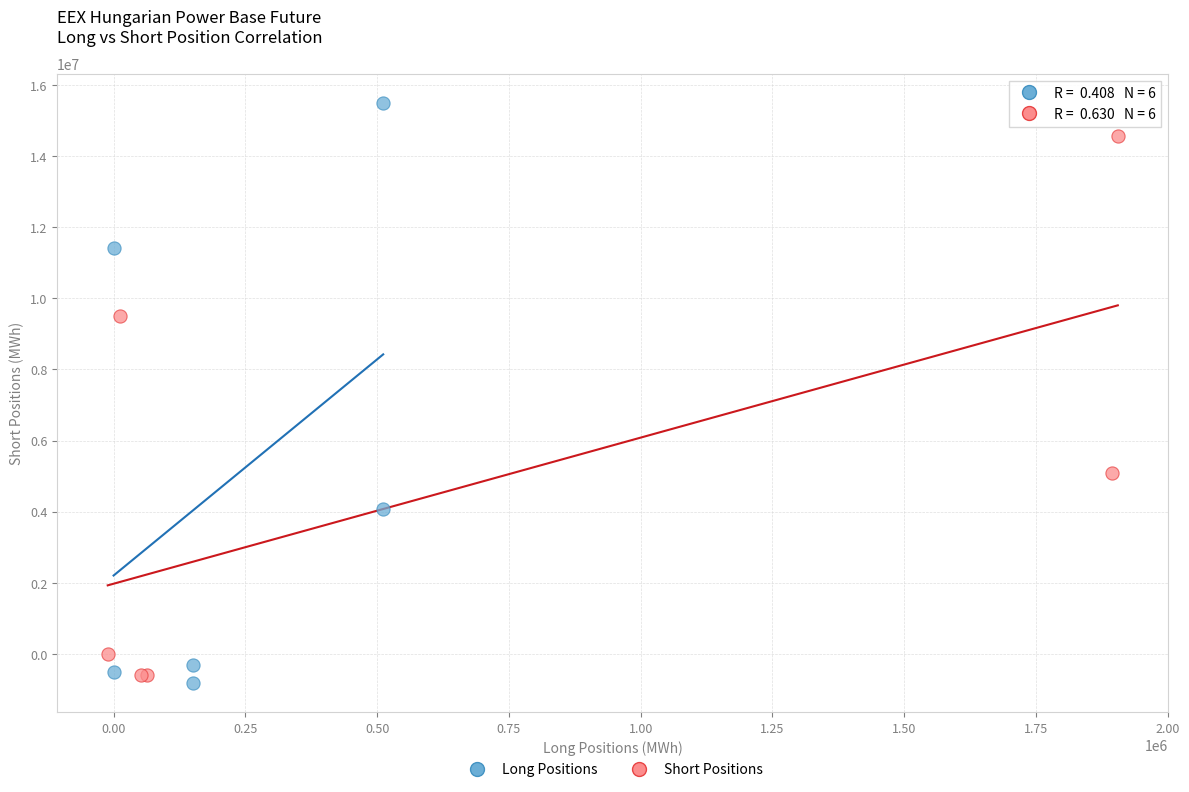

Which series has the largest Y range (max minus min)?

Long Positions